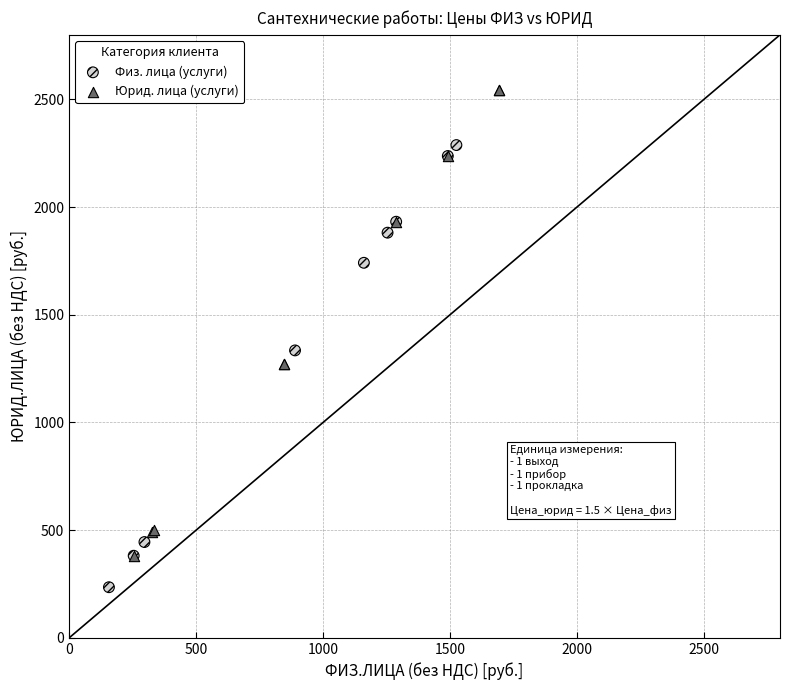

Which series contains the highest Y value?

Юрид. лица (услуги)